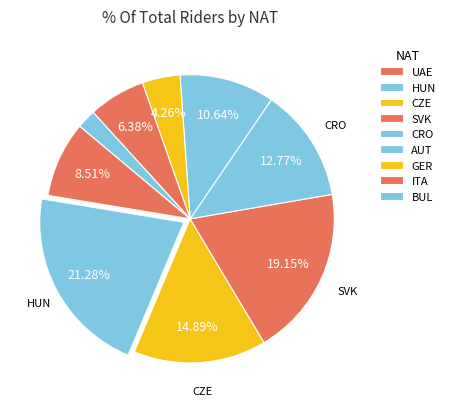

What percentage is NOT represented by AUT?

89.4%